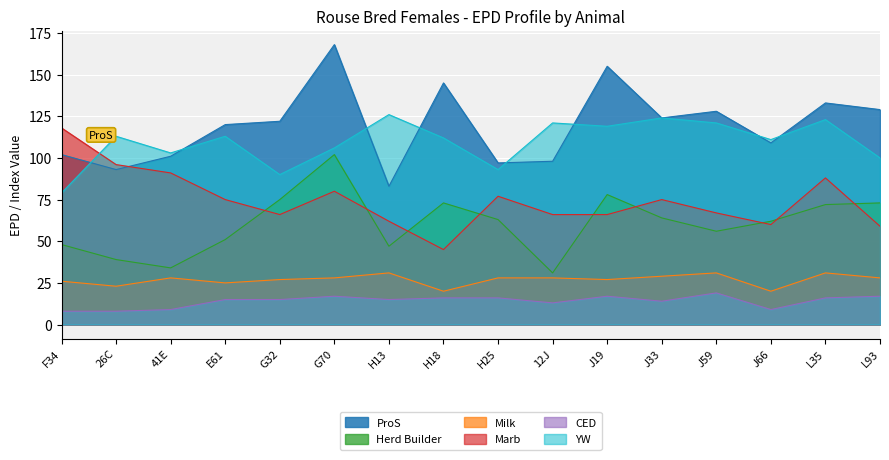

In Herd Builder, how many points are lower than both neighbors (excluding endpoints)?

4